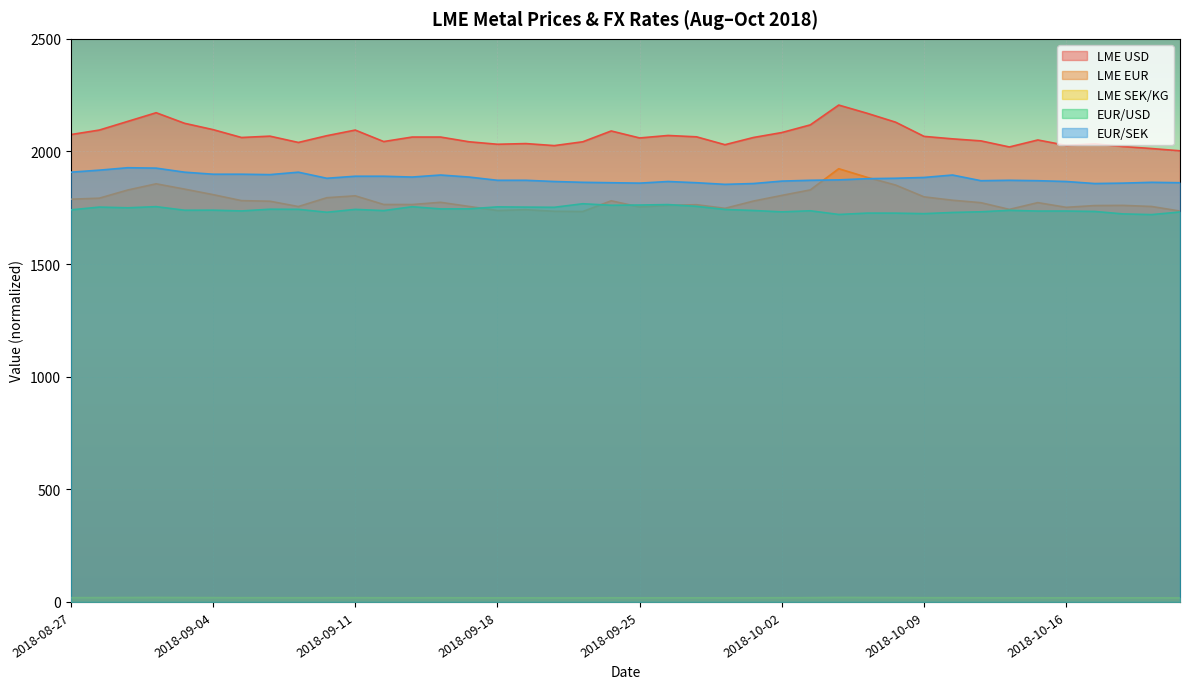

Does the chart display data point markers on the line(s)?

No